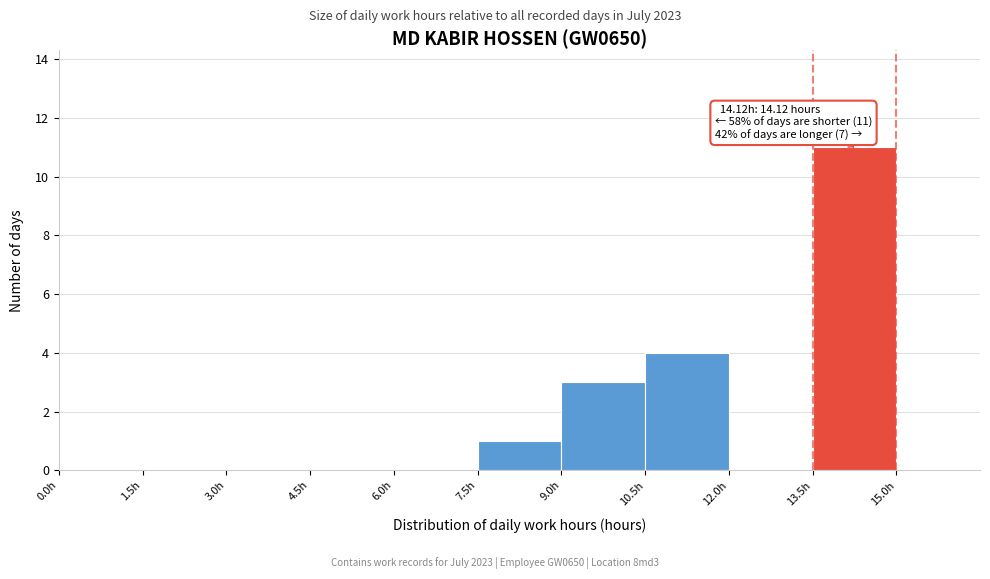

Which range on the x-axis has the tallest bar?

13.5 to 15.0